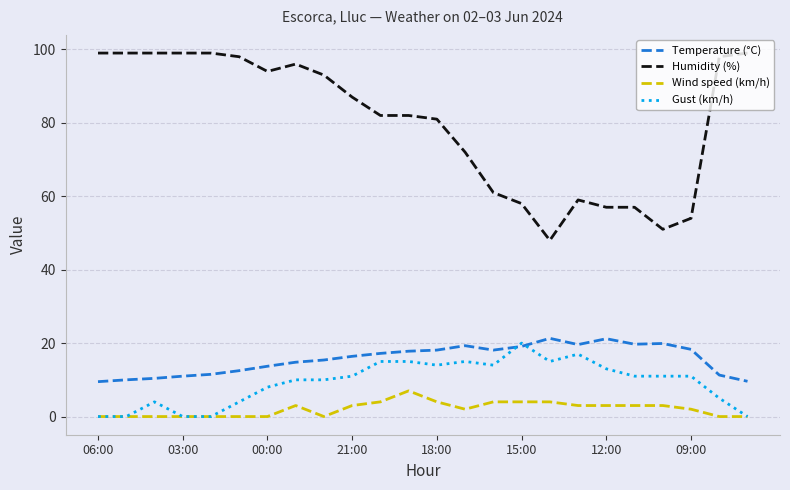

Does the chart have visible grid lines?

Yes